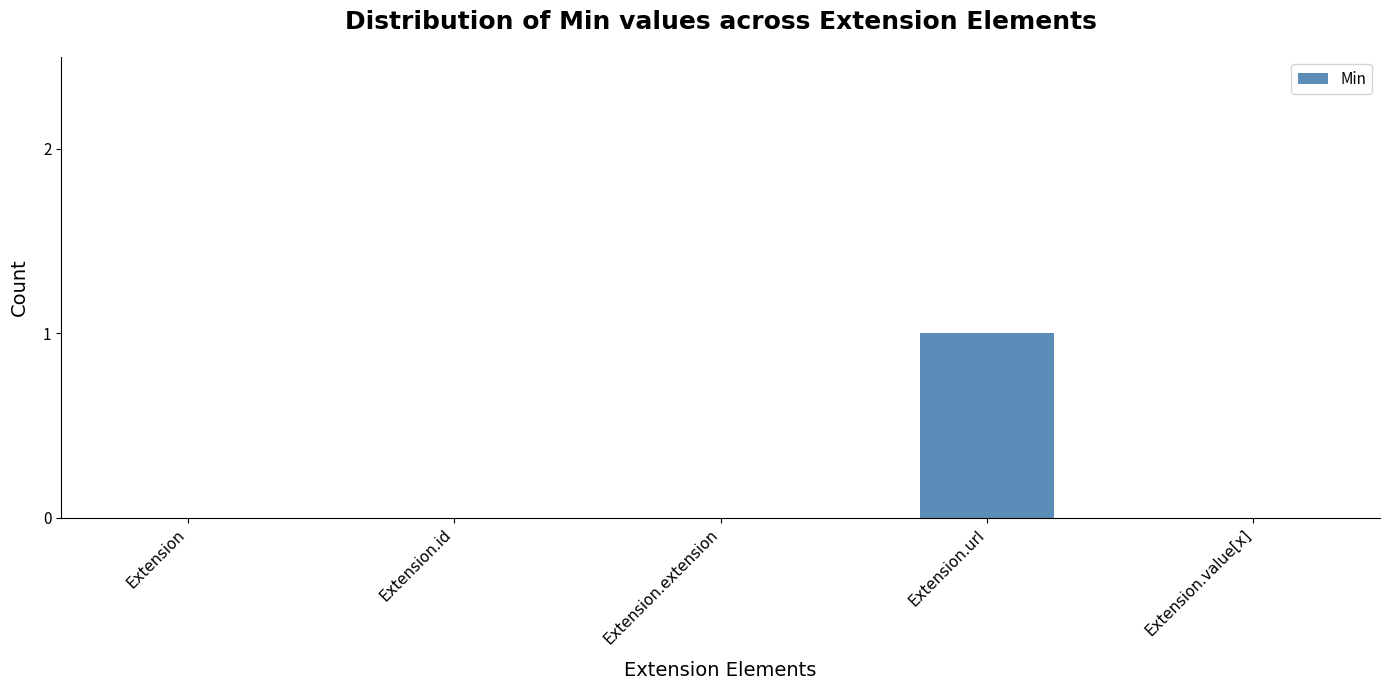

Count the number of categories in the chart.

5